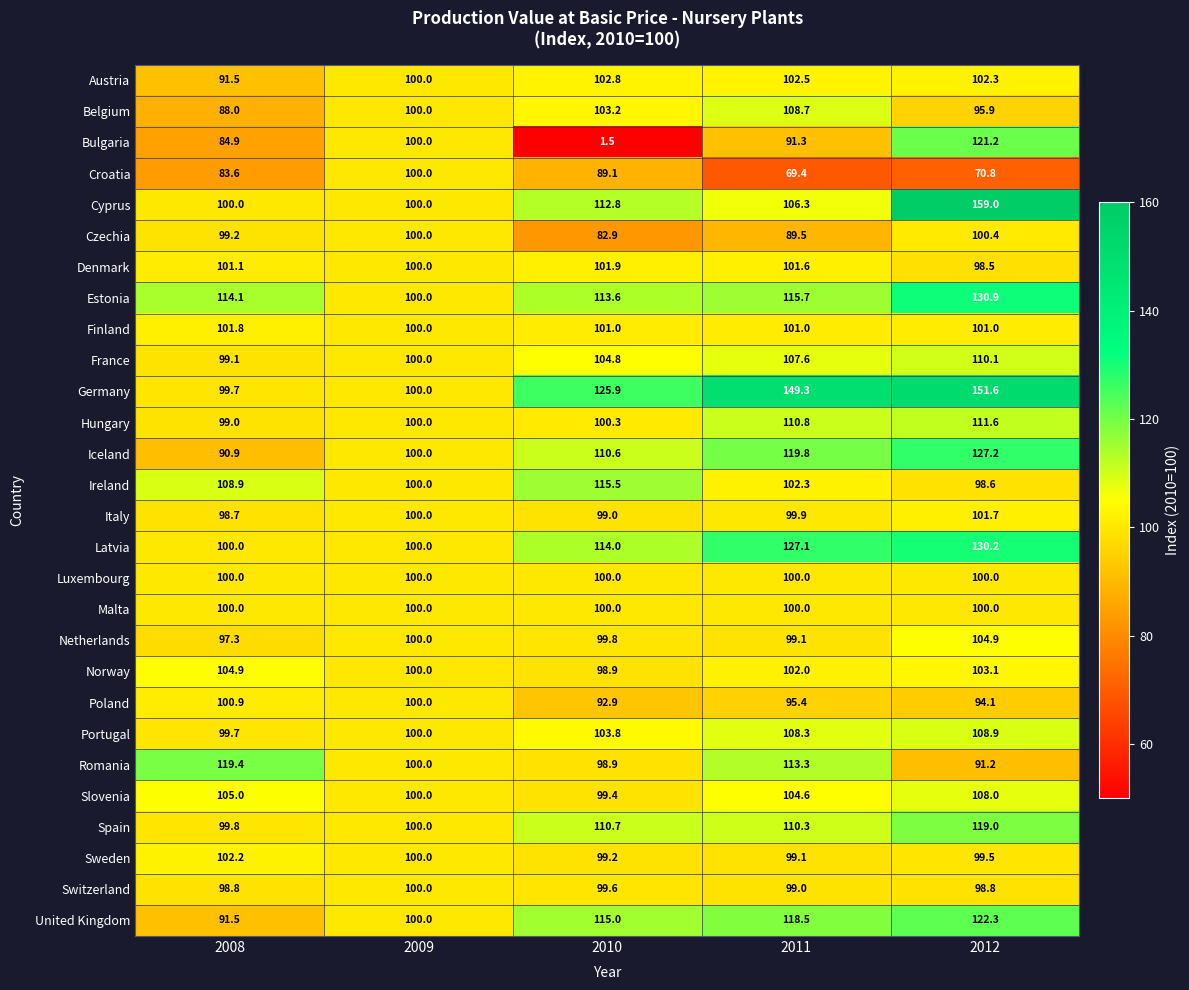

Is it true that Switzerland equals 157.3 at 2008?

False